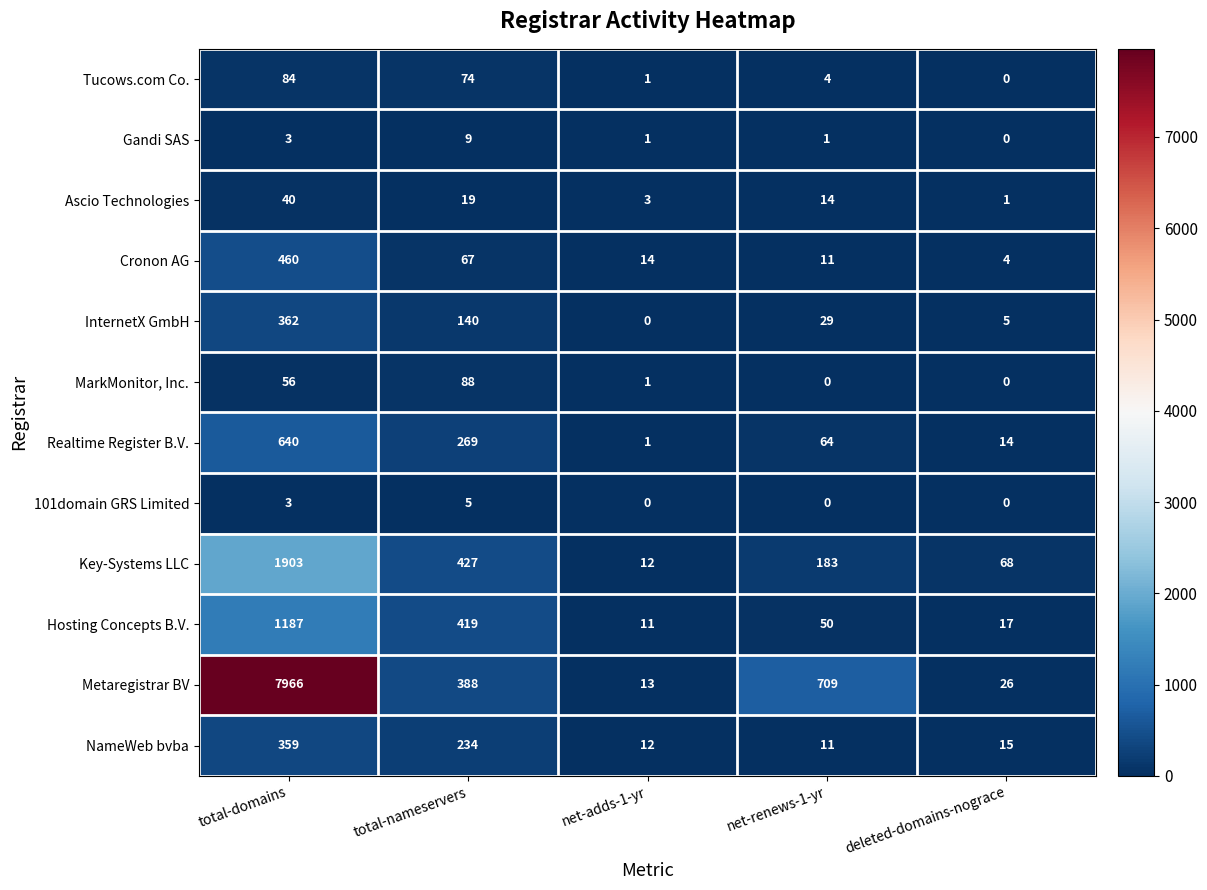

List the labels in order of Realtime Register B.V. value, smallest first.

net-adds-1-yr, deleted-domains-nograce, net-renews-1-yr, total-nameservers, total-domains